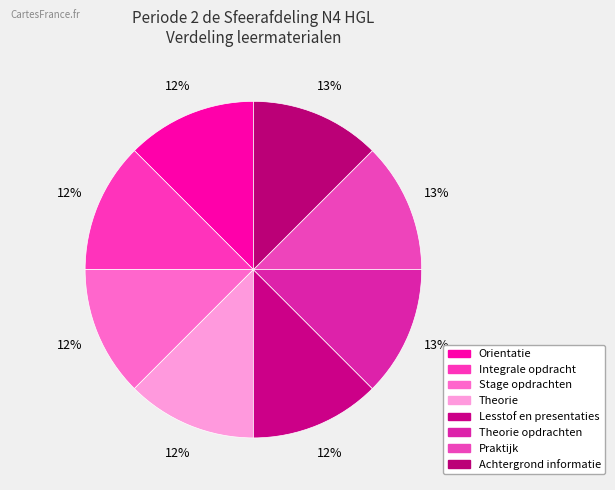

Rank the categories by value from highest to lowest.

Achtergrond informatie, Praktijk, Theorie opdrachten, Lesstof en presentaties, Theorie, Stage opdrachten, Integrale opdracht, Orientatie